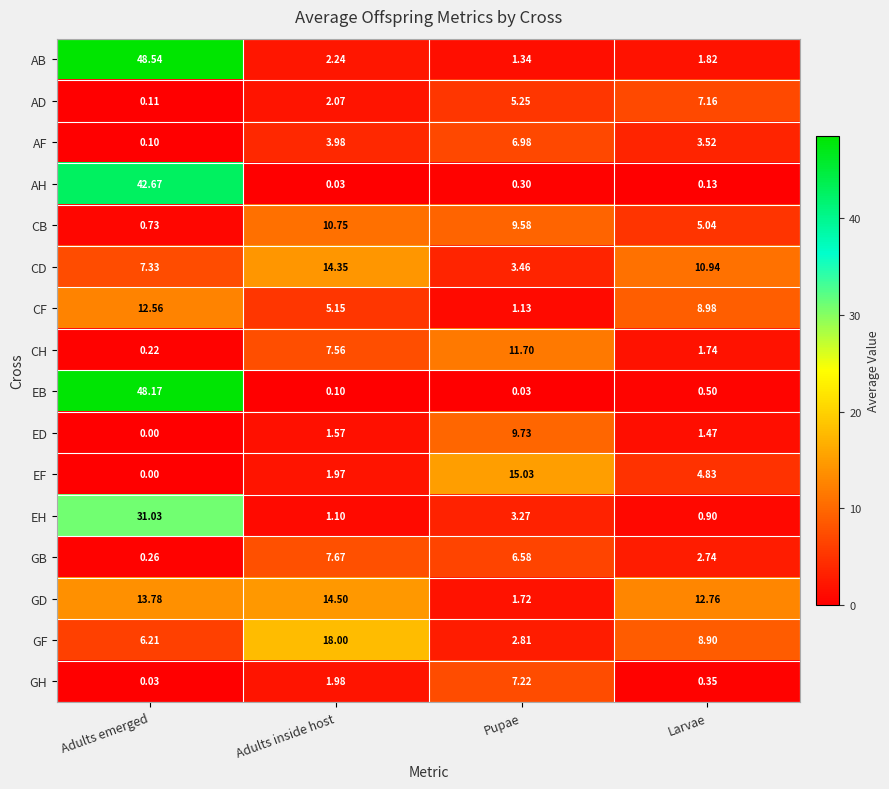

What is the maximum value shown in the chart?

48.5